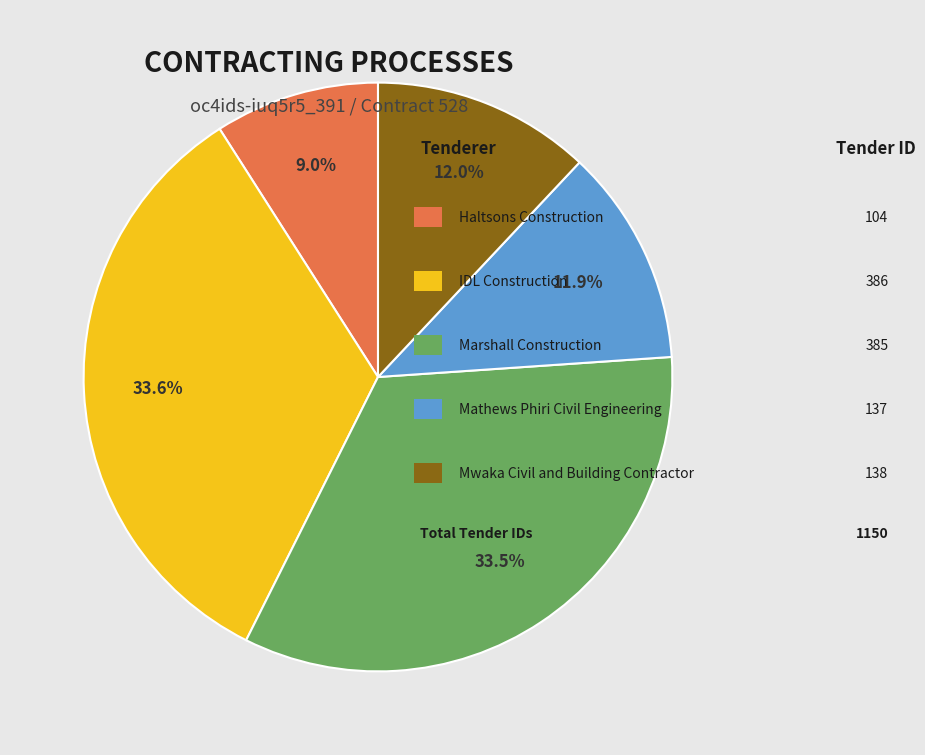

Does any single category account for the majority?

No